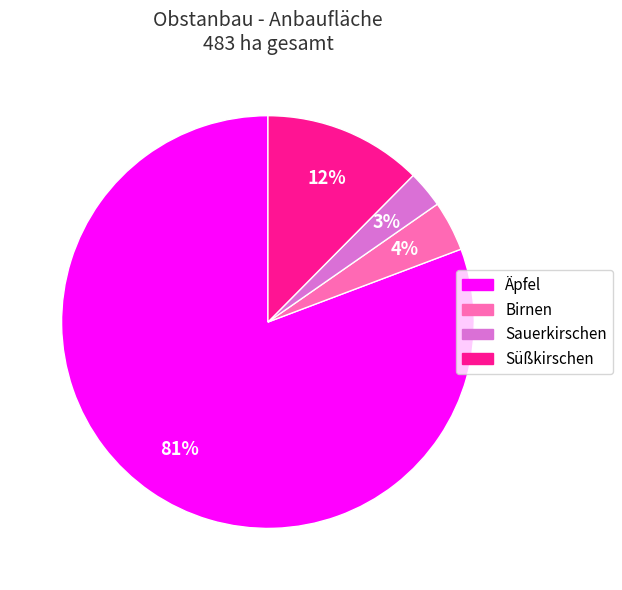

Combined, do Birnen and Sauerkirschen account for over 50%?

No